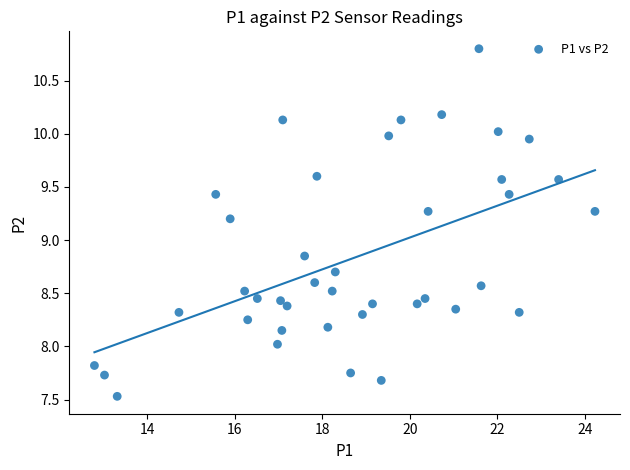

What is the range of Y values (max minus min)?

3.3